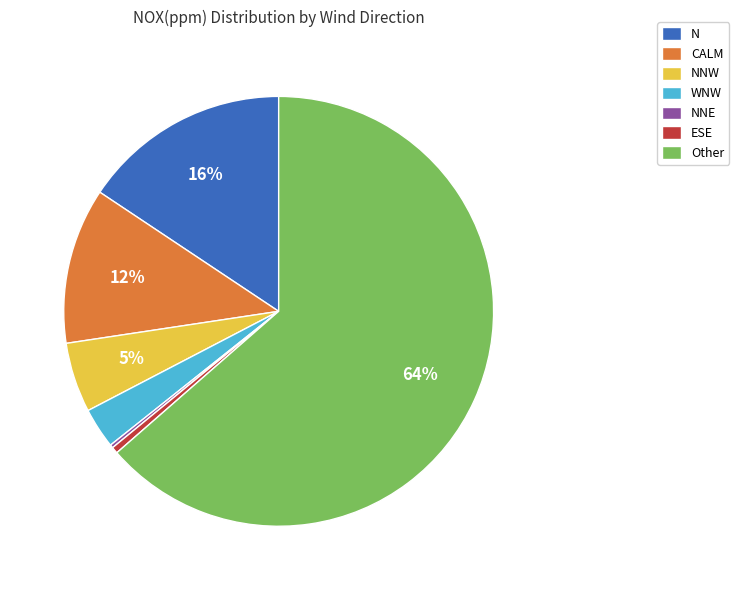

To the nearest percent, what percentage of the pie is Other?

64%